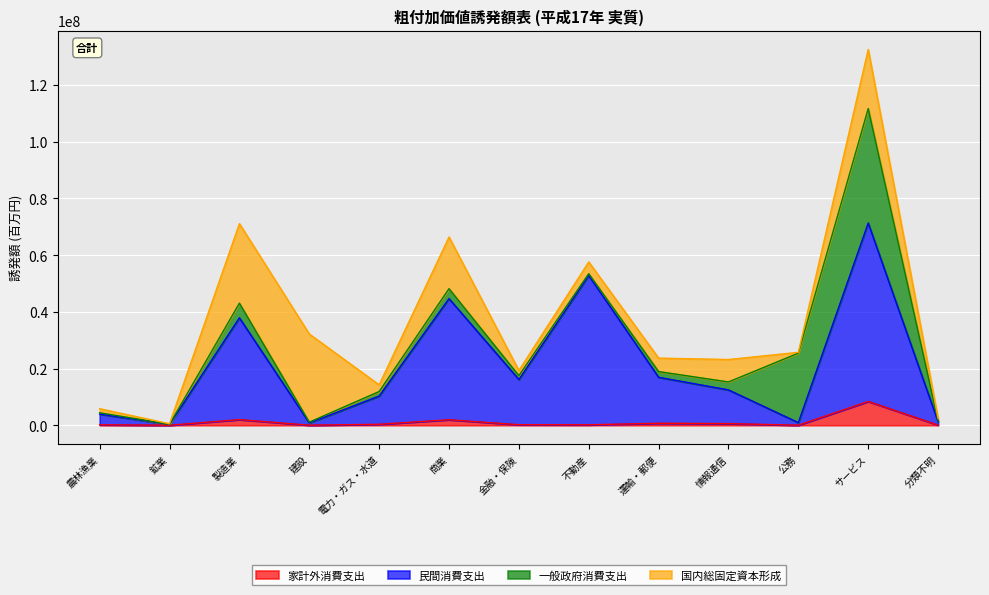

True or false: 家計外消費支出 and 民間消費支出 intersect in this chart.

False